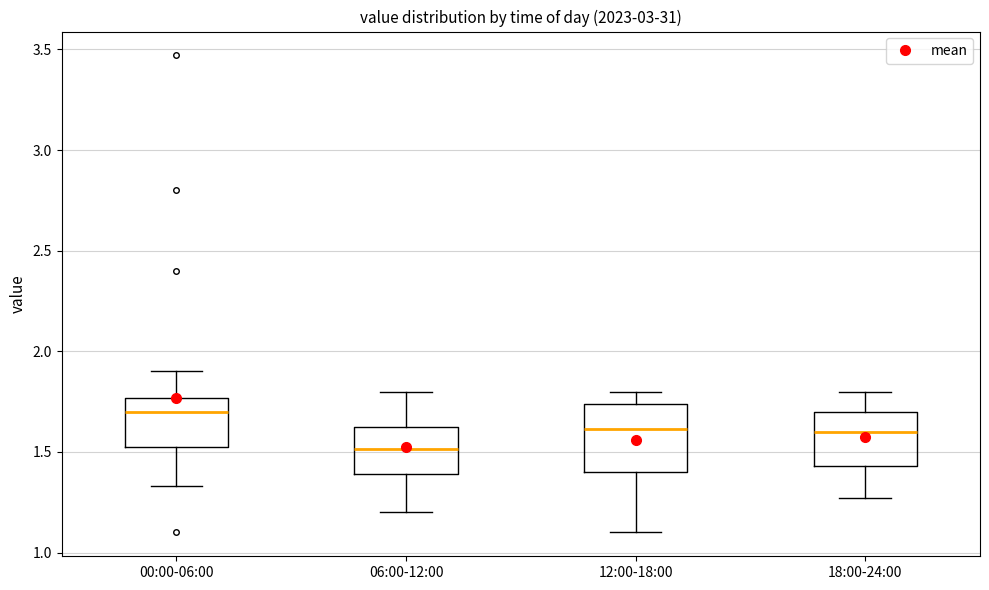

Which box has the lowest median line?

06:00-12:00